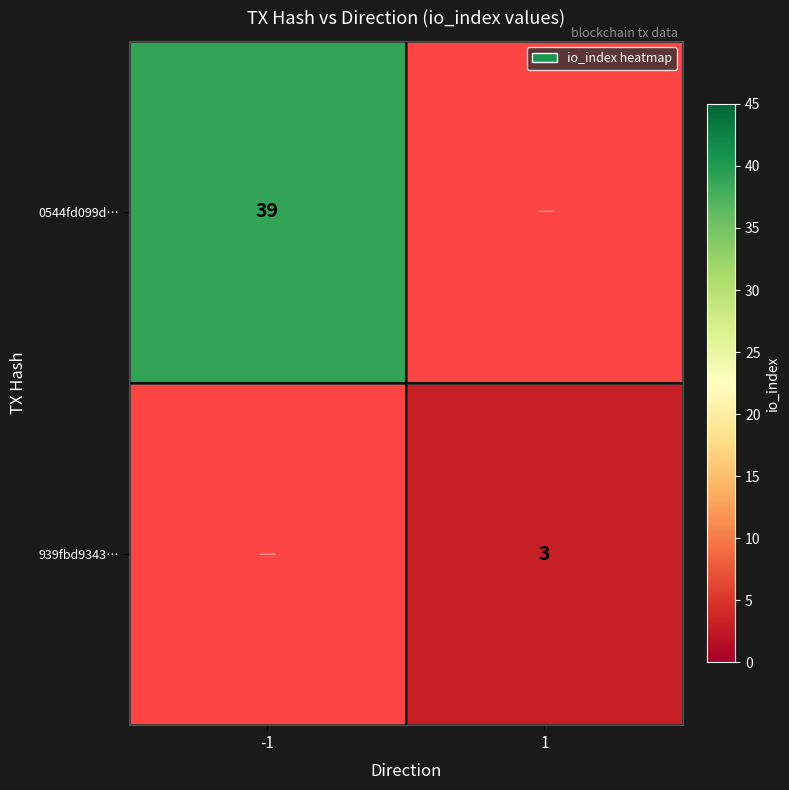

True or false: 0544fd099d… has a value of 39 at -1.

True